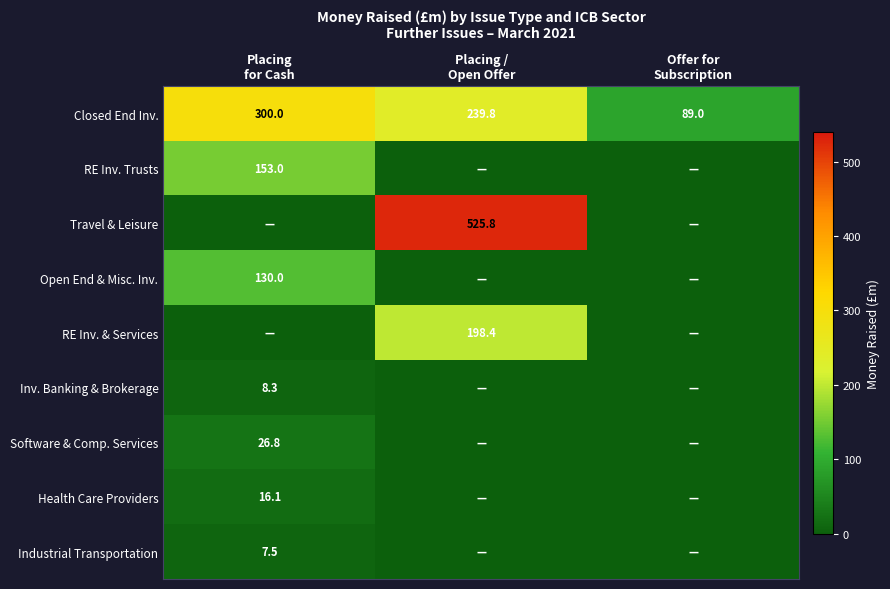

What is the sum of all Closed End Inv. values?

628.8